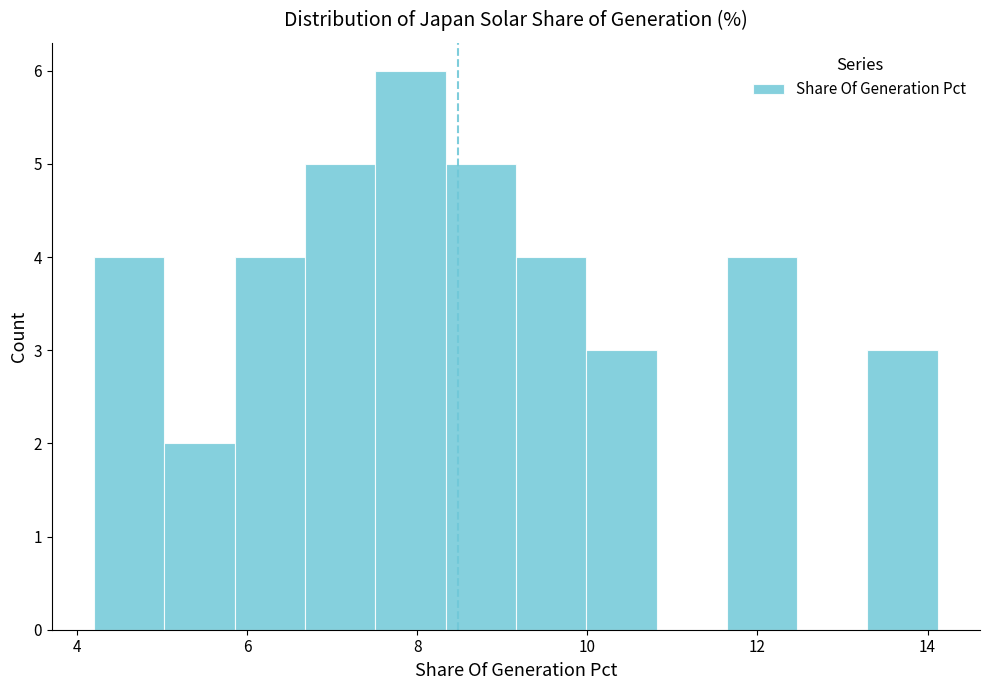

Reading left to right, transcribe this chart: for each bar, give the range it covers on the x-axis and its height. Neither the bar edges nor the heights are printed on the chart, so give them approximately, as read against the axes.

4.2 to 5.0: 4
5.0 to 5.8: 2
5.8 to 6.6: 4
6.6 to 7.6: 5
7.6 to 8.4: 6
8.4 to 9.2: 5
9.2 to 10.0: 4
10.0 to 10.8: 3
10.8 to 11.6: 0
11.6 to 12.4: 4
12.4 to 13.2: 0
13.2 to 14.2: 3